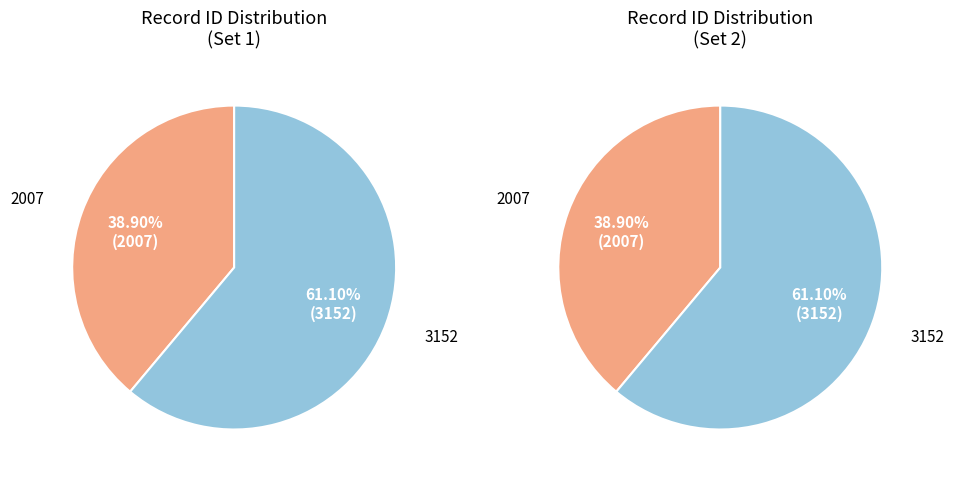

What is the change in value from 2007 to 3152?

+1145